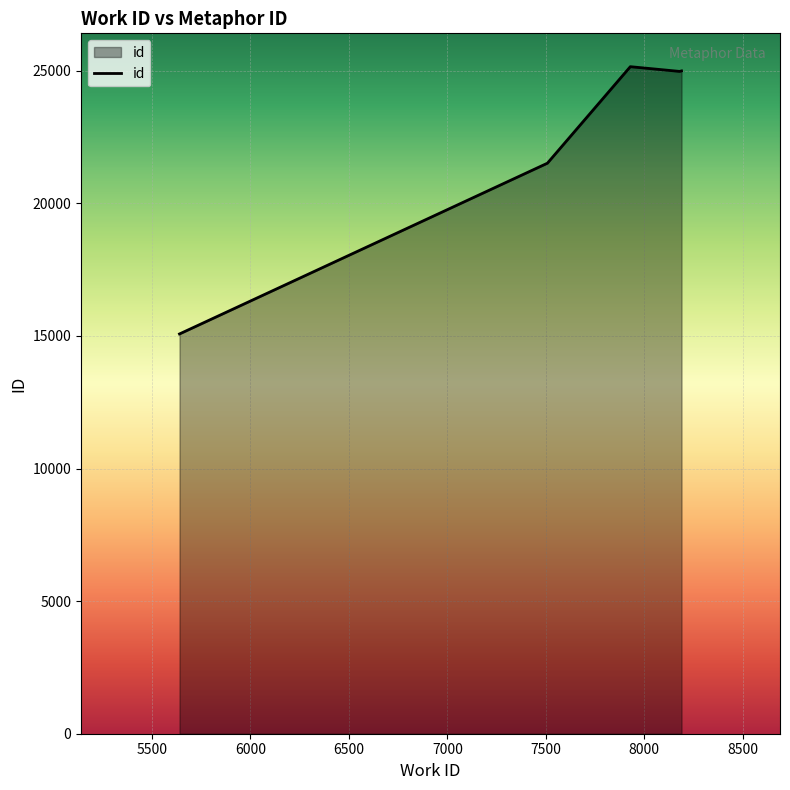

What is the difference between the maximum and minimum values?

10079